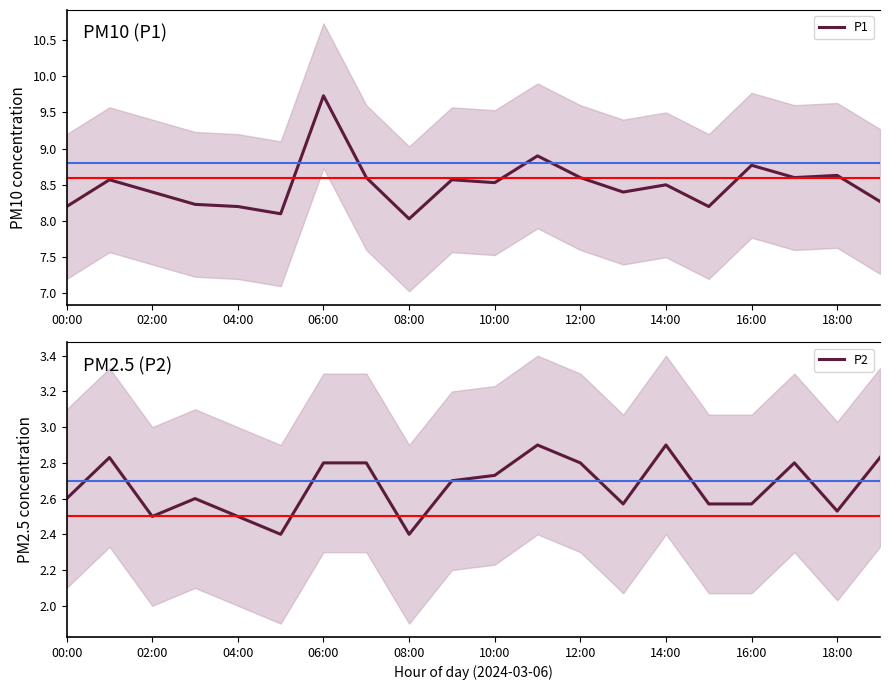

Rank the series by their average value, from highest to lowest.

P1, P2